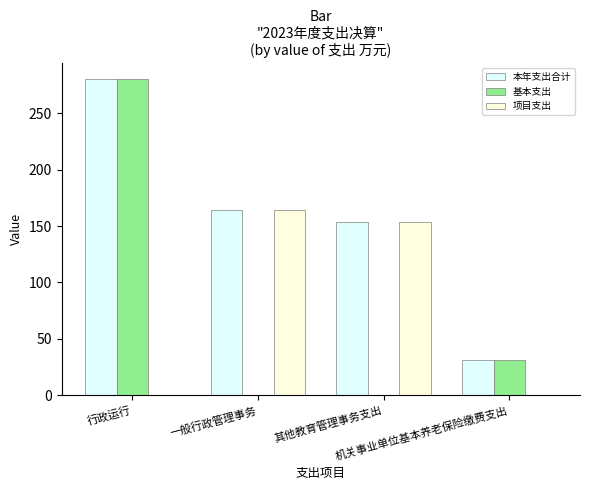

What are all the series names shown in the legend?

本年支出合计, 基本支出, 项目支出